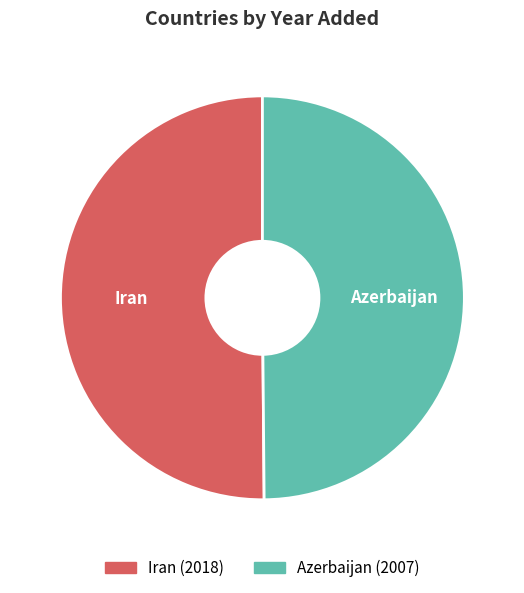

The Azerbaijan slice represents 50% of the pie. True or false?

True